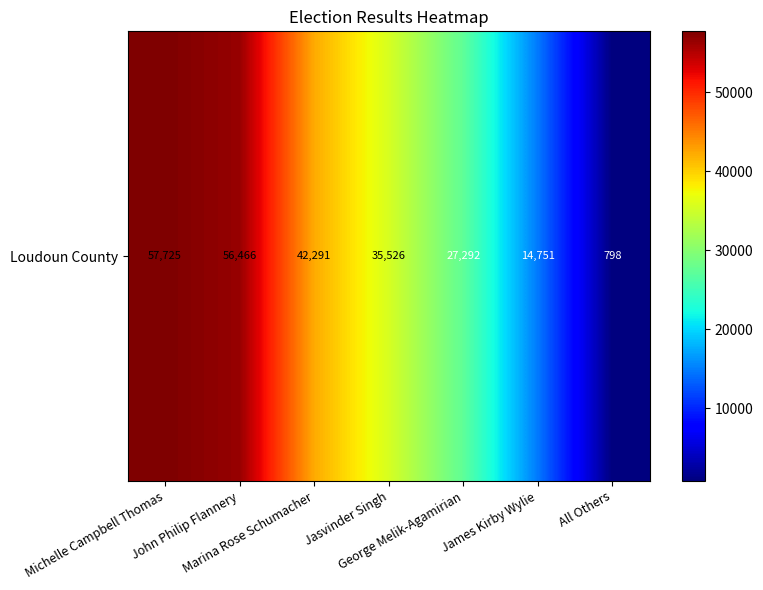

True or false: the data shows 60004 at Jasvinder Singh.

False